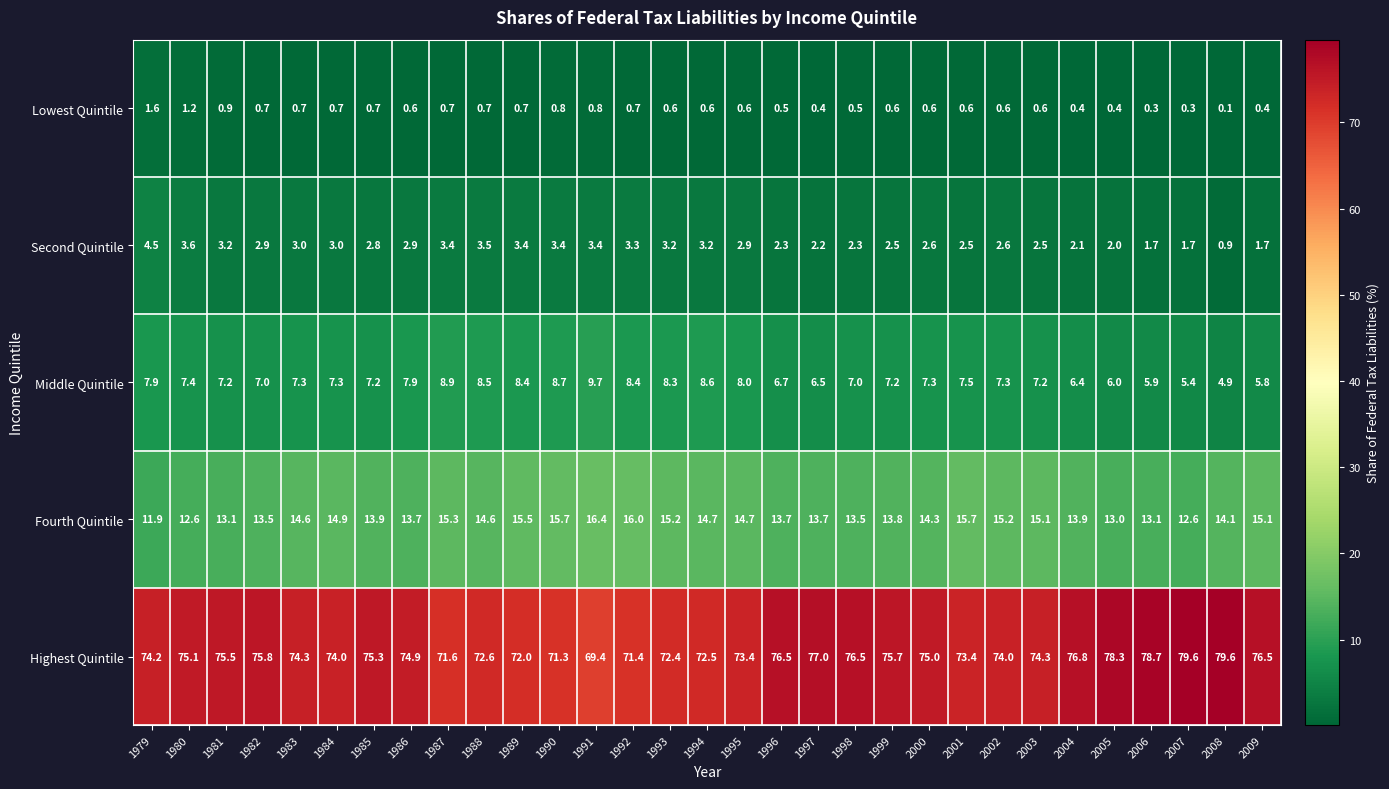

Read the Highest Quintile value at 2007.

79.6